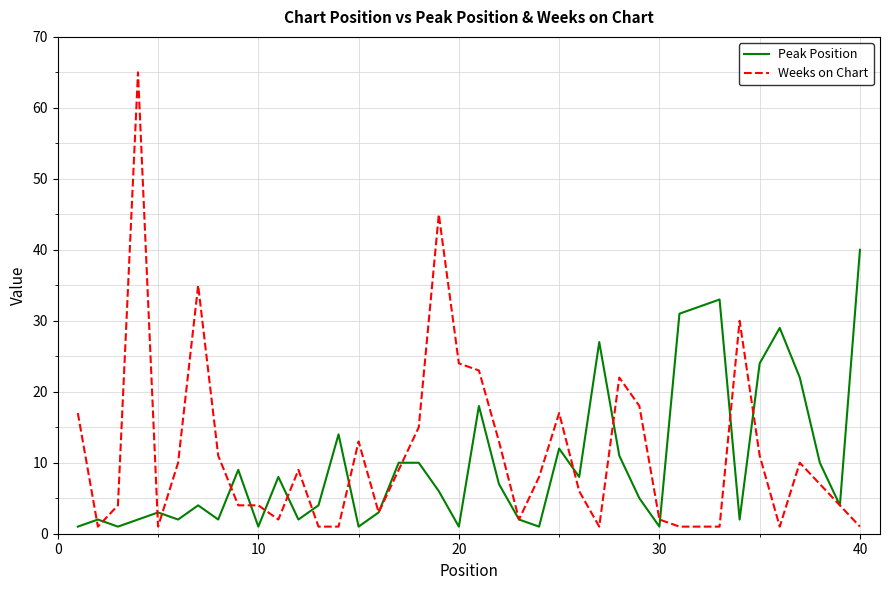

Which series has the largest range (max minus min)?

Weeks on Chart